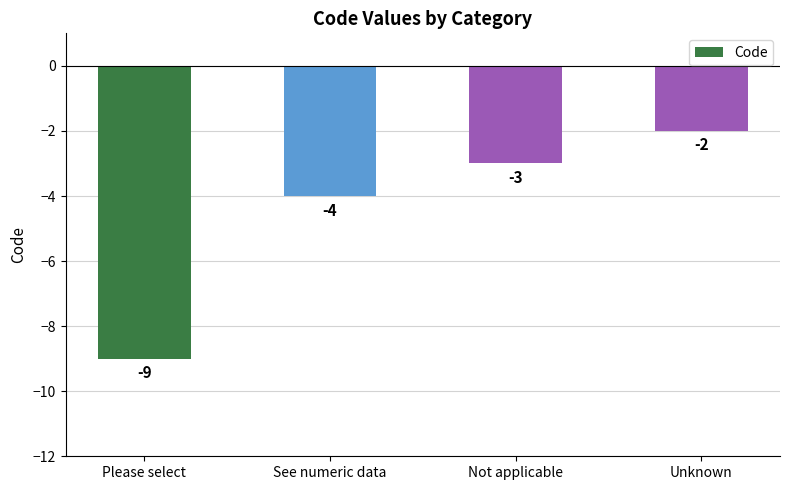

List the labels in order of value, largest first.

Unknown, Not applicable, See numeric data, Please select